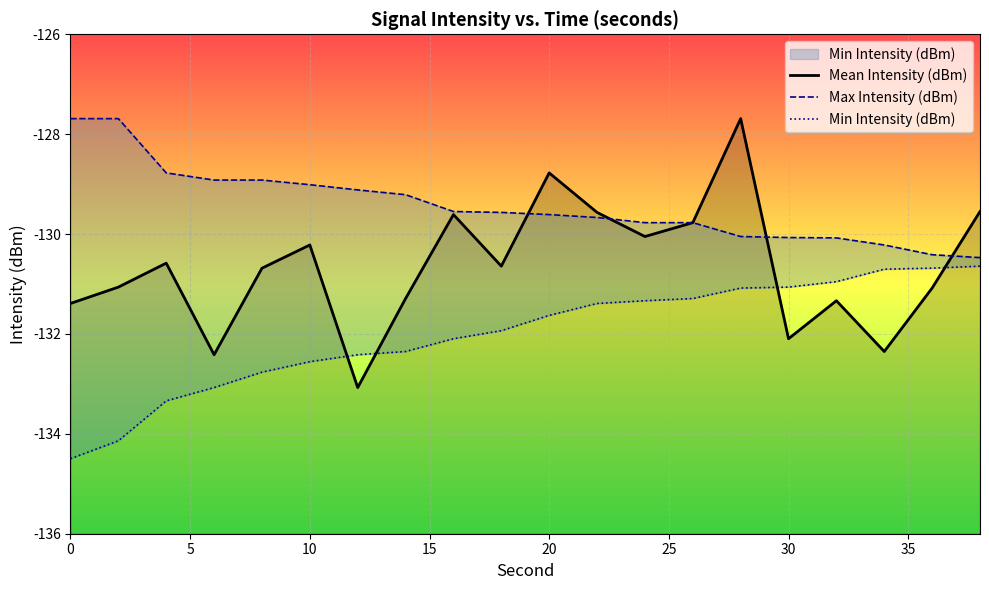

Rank the series by their maximum value, from highest to lowest.

Mean Intensity (dBm), Max Intensity (dBm), Min Intensity (dBm)